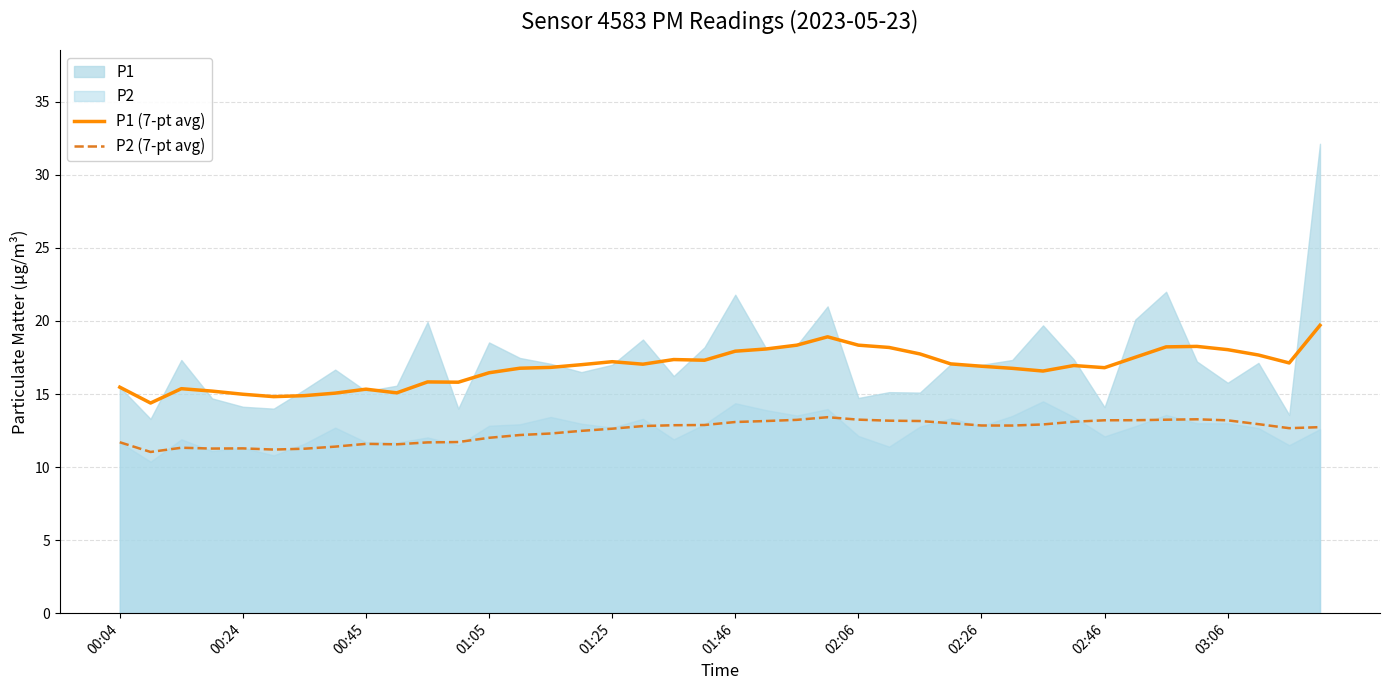

The P2 (7-pt avg) series shows 12.8 at 17. True or false?

True